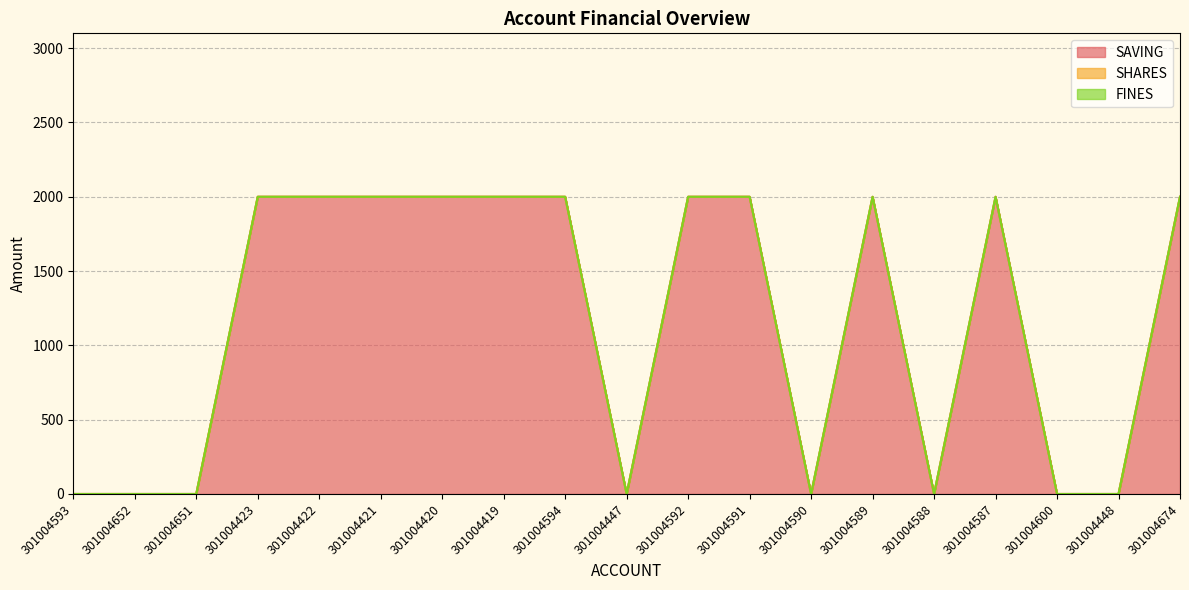

Reading left to right, list all the values displayed in this chart.

SAVING: 301004593=0	301004652=0	301004651=0	301004423=2000	301004422=2000	301004421=2000	301004420=2000	301004419=2000	301004594=2000	301004447=0	301004592=2000	301004591=2000	301004590=0	301004589=2000	301004588=0	301004587=2000	301004600=0	301004448=0	301004674=2000
SHARES: 301004593=0	301004652=0	301004651=0	301004423=0	301004422=0	301004421=0	301004420=0	301004419=0	301004594=0	301004447=0	301004592=0	301004591=0	301004590=0	301004589=0	301004588=0	301004587=0	301004600=0	301004448=0	301004674=0
FINES: 301004593=0	301004652=0	301004651=0	301004423=0	301004422=0	301004421=0	301004420=0	301004419=0	301004594=0	301004447=0	301004592=0	301004591=0	301004590=0	301004589=0	301004588=0	301004587=0	301004600=0	301004448=0	301004674=0